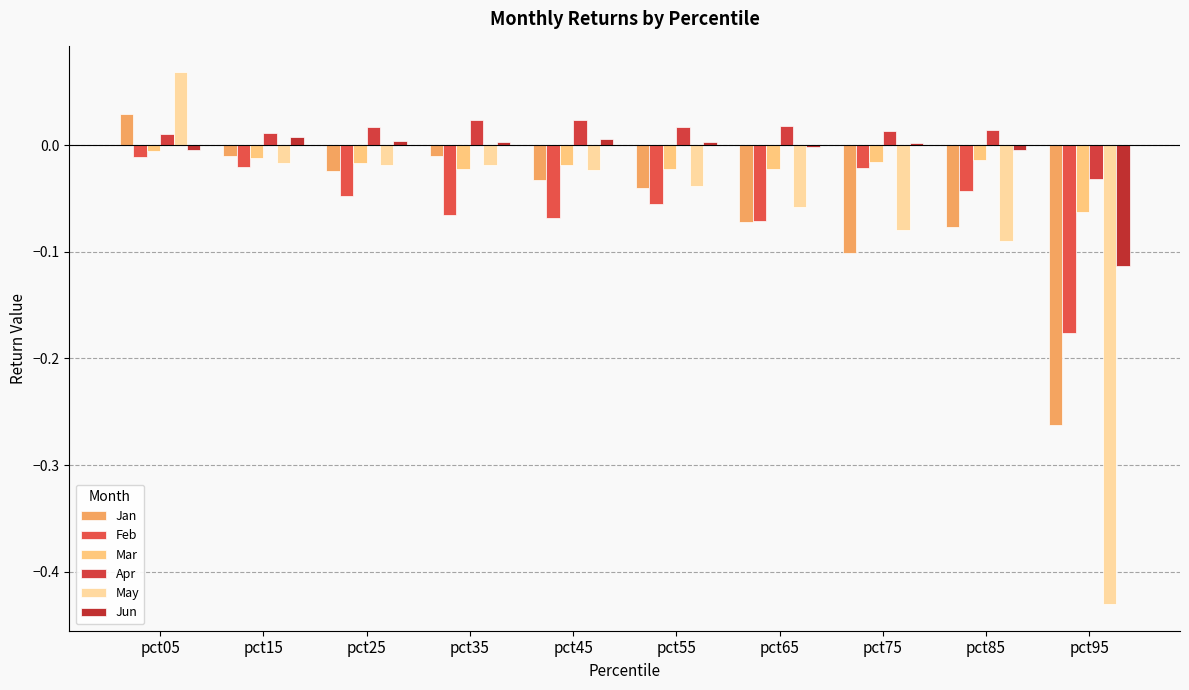

What is the sum of all Jan values?

-0.6